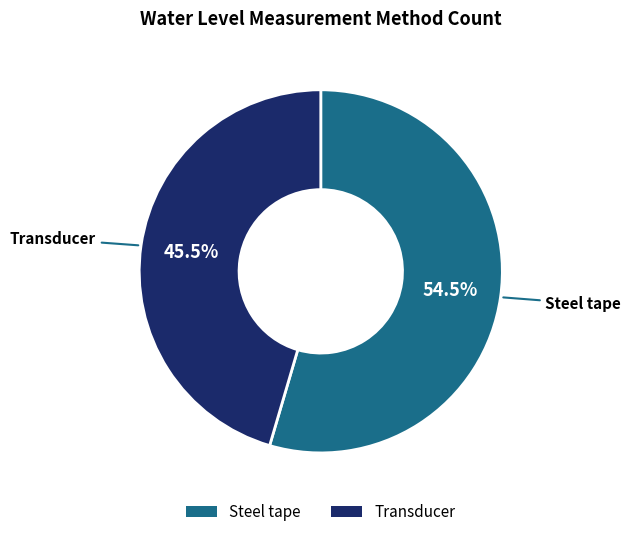

Rank the categories by value from lowest to highest.

Transducer, Steel tape